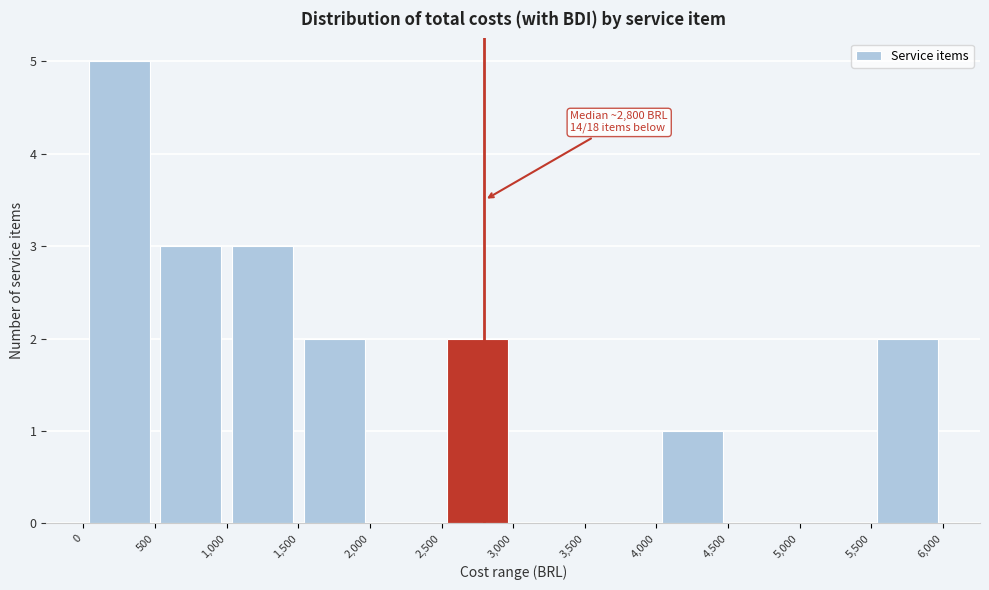

Which range on the x-axis has the tallest bar?

0 to 500